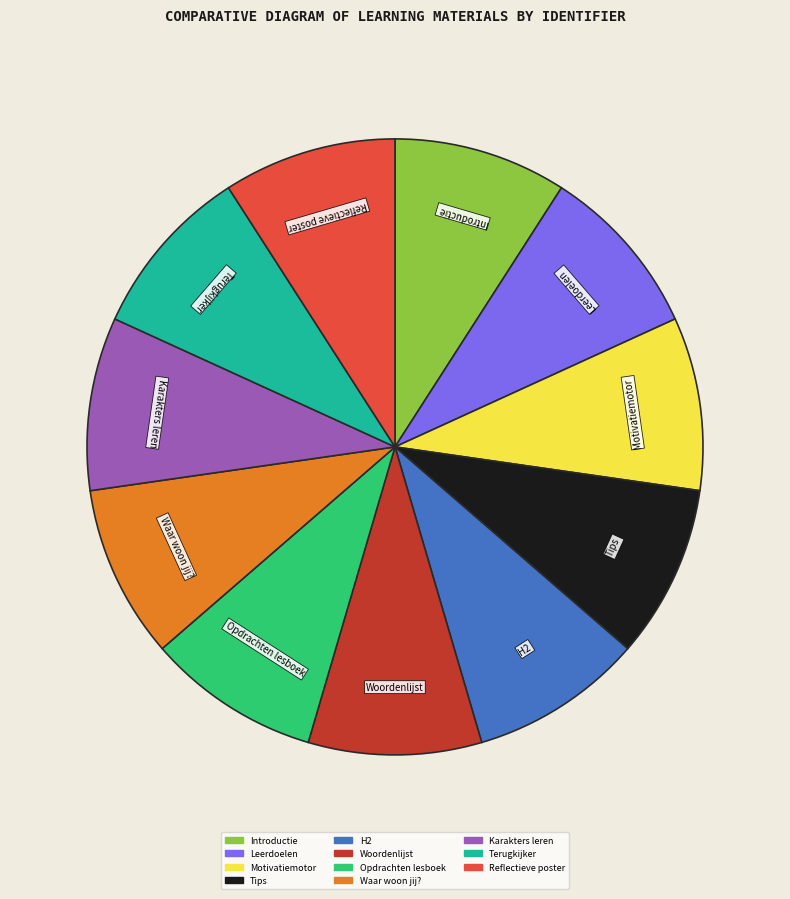

How many slices are in this pie chart?

11